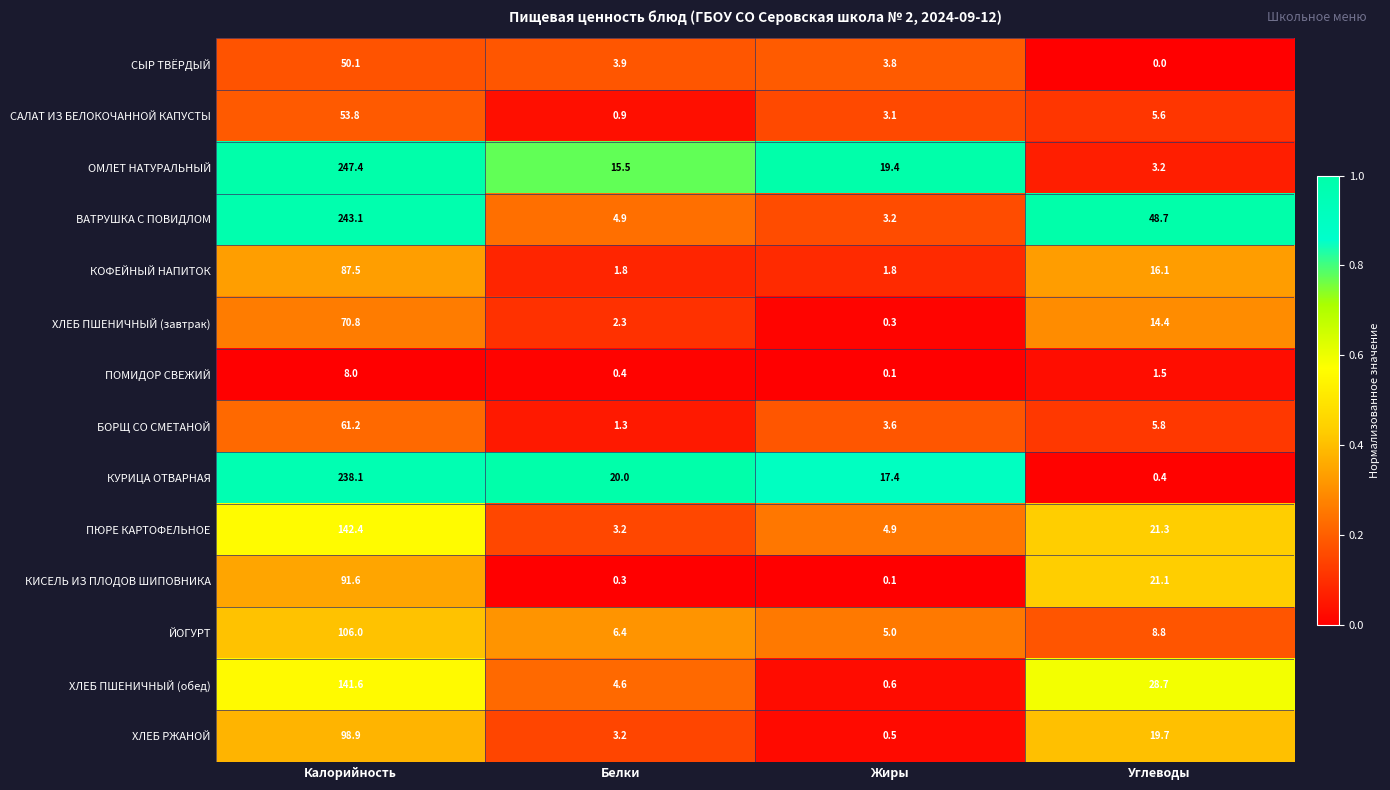

Which series has the largest total across all categories?

ВАТРУШКА С ПОВИДЛОМ